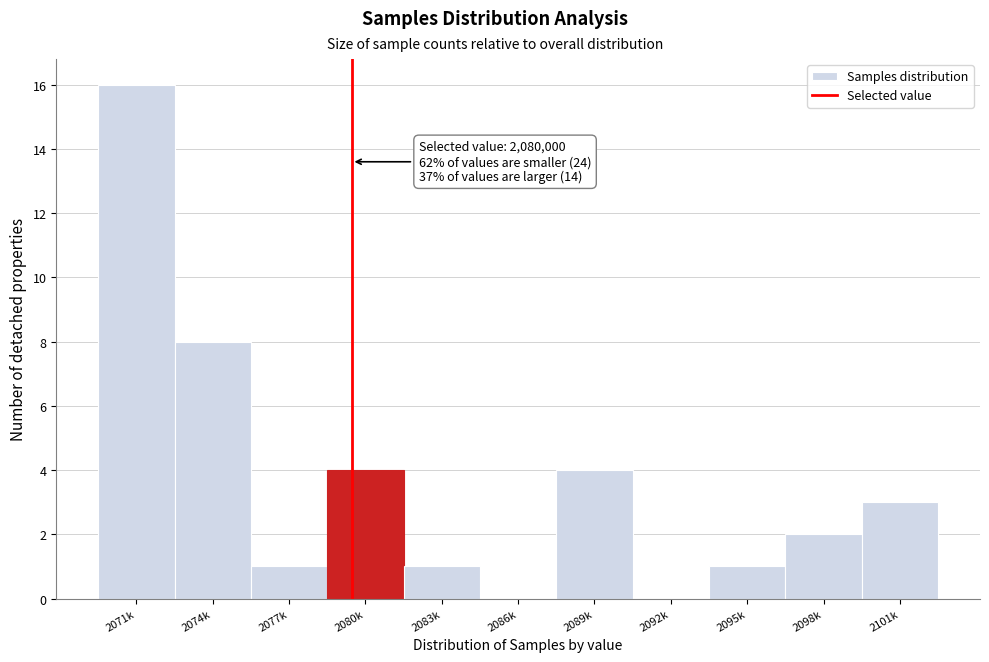

Reading left to right, list all the values displayed in this chart.

2071k=16	2074k=8	2077k=1	2080k=4	2083k=1	2086k=0	2089k=4	2092k=0	2095k=1	2098k=2	2101k=3